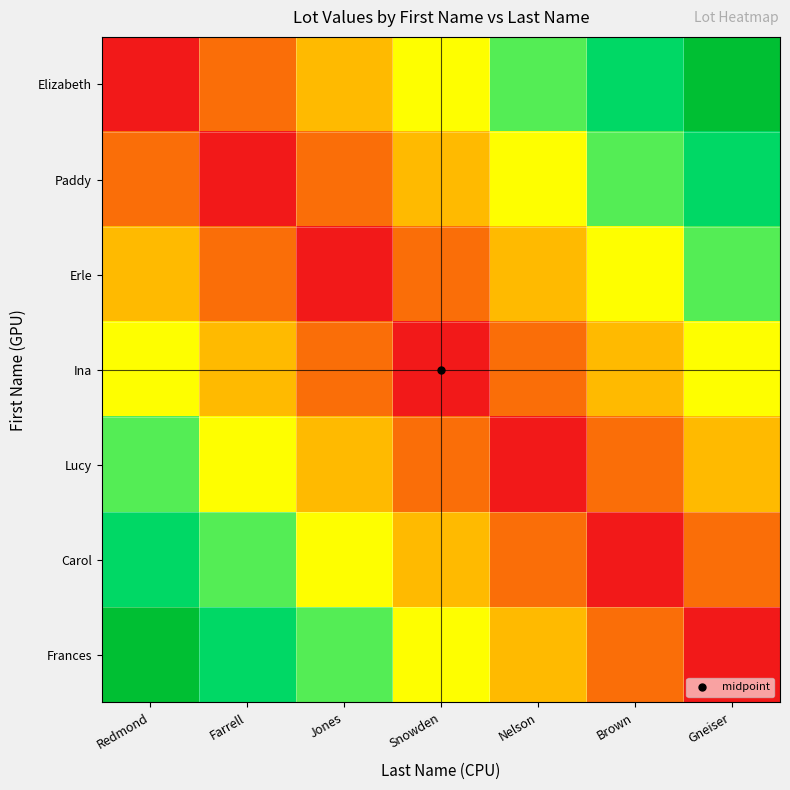

Reading right to left, list all the values displayed in this chart.

Elizabeth: Gneiser=1.0	Brown=0.8	Nelson=0.7	Snowden=0.5	Jones=0.3	Farrell=0.2	Redmond=0.0
Paddy: Gneiser=0.8	Brown=0.7	Nelson=0.5	Snowden=0.3	Jones=0.2	Farrell=0.0	Redmond=0.2
Erle: Gneiser=0.7	Brown=0.5	Nelson=0.3	Snowden=0.2	Jones=0.0	Farrell=0.2	Redmond=0.3
Ina: Gneiser=0.5	Brown=0.3	Nelson=0.2	Snowden=0.0	Jones=0.2	Farrell=0.3	Redmond=0.5
Lucy: Gneiser=0.3	Brown=0.2	Nelson=0.0	Snowden=0.2	Jones=0.3	Farrell=0.5	Redmond=0.7
Carol: Gneiser=0.2	Brown=0.0	Nelson=0.2	Snowden=0.3	Jones=0.5	Farrell=0.7	Redmond=0.8
Frances: Gneiser=0.0	Brown=0.2	Nelson=0.3	Snowden=0.5	Jones=0.7	Farrell=0.8	Redmond=1.0